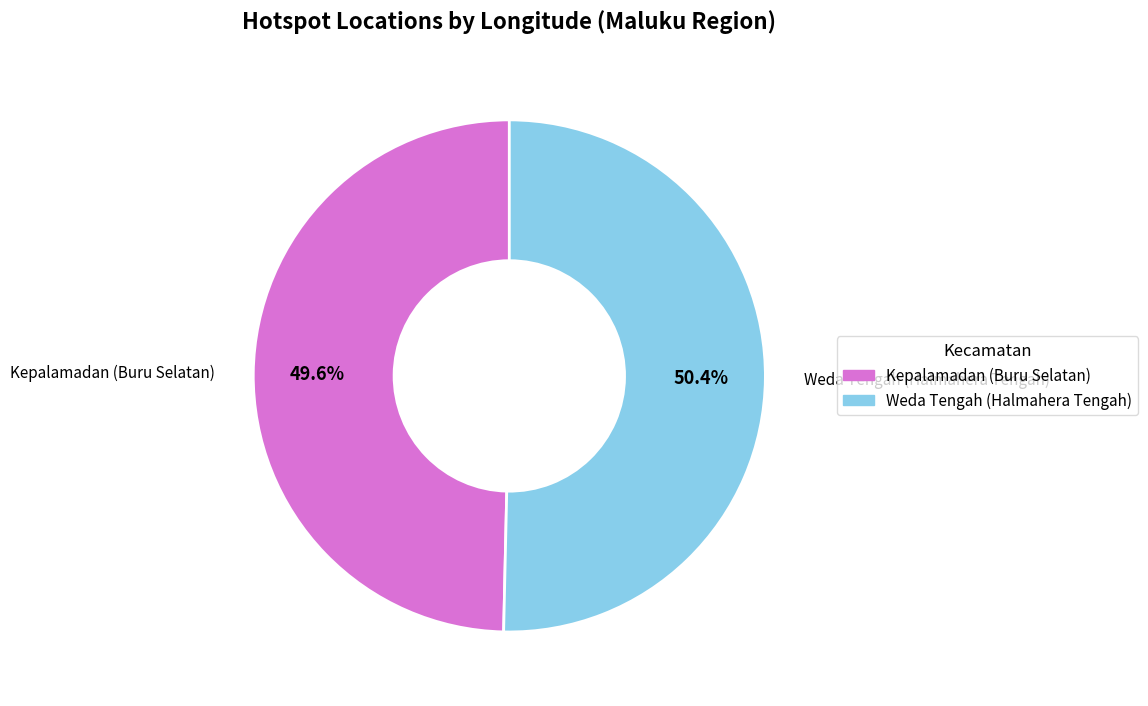

To the nearest percent, what is the difference between the largest and smallest slice percentages?

1%